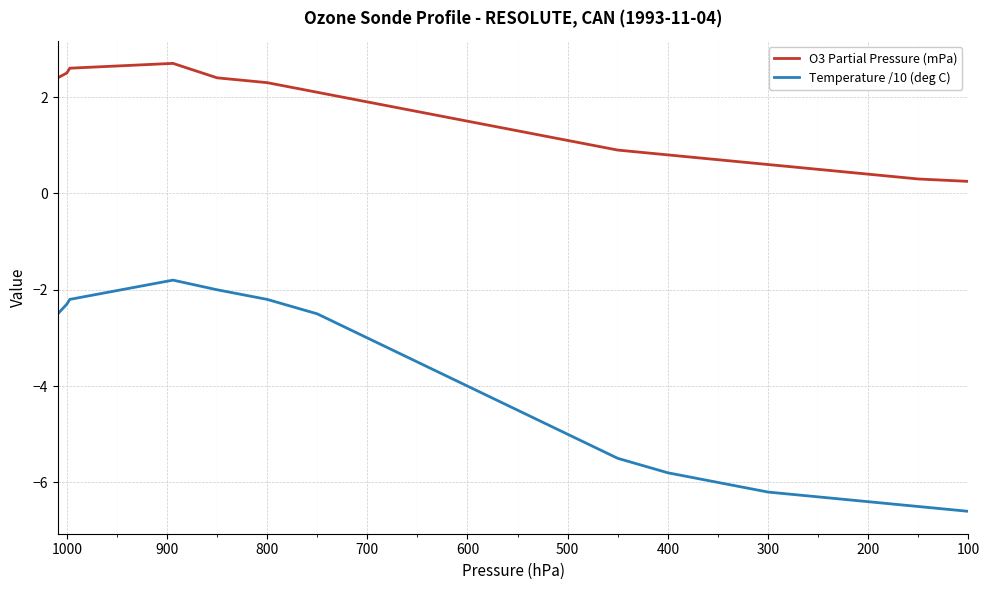

What is the greatest value displayed?

2.7